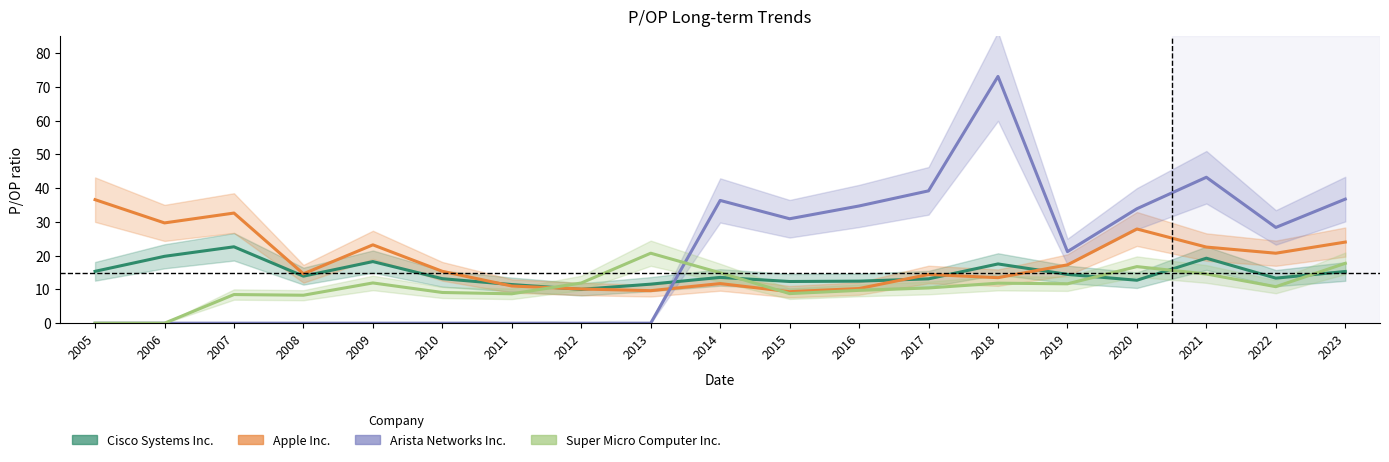

Between which two adjacent categories do Super Micro Computer Inc. and Arista Networks Inc. first intersect?

2013 and 2014